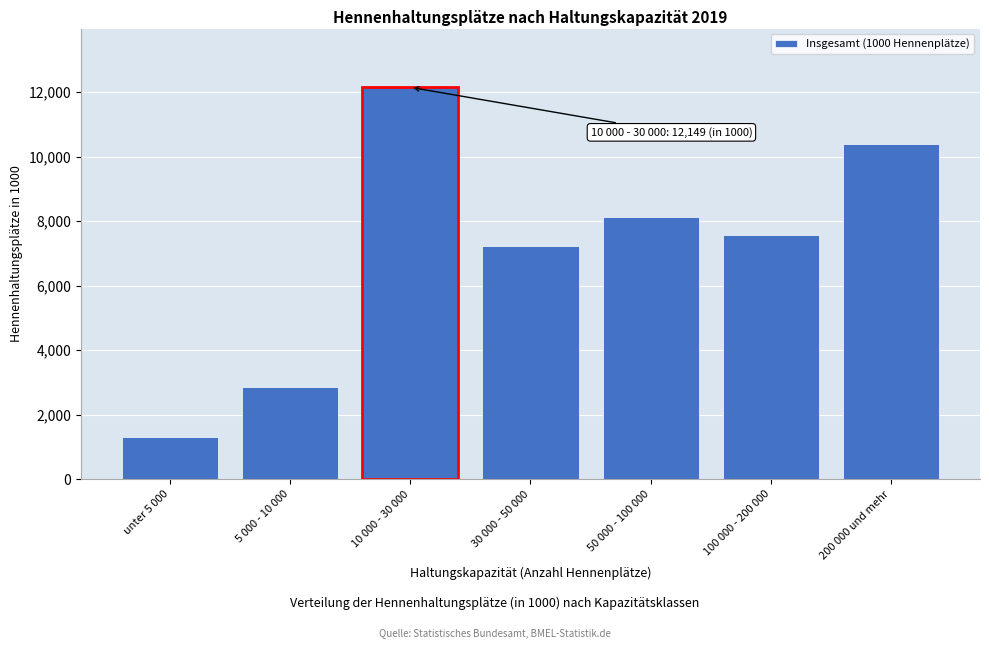

Reading right to left, what are all the values shown in this chart?

10387.8	7581.7	8121.5	7217.7	12149.4	2870.1	1304.4